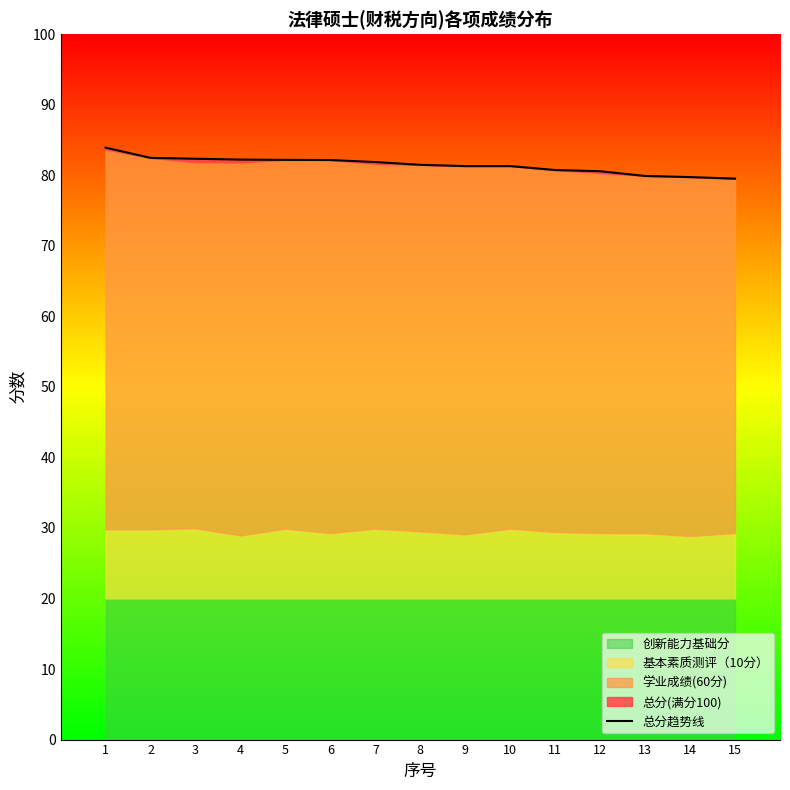

List the labels in order of value, smallest first.

15, 14, 13, 12, 11, 9, 10, 8, 7, 6, 5, 4, 3, 2, 1